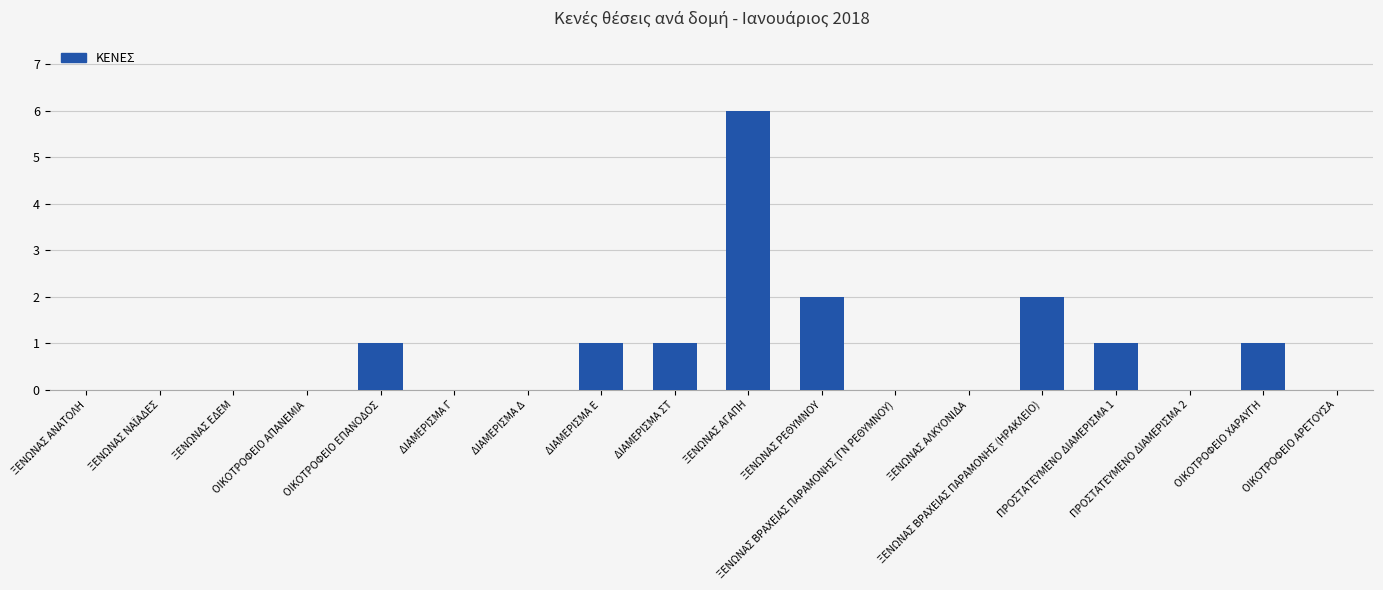

What is the greatest value displayed?

6